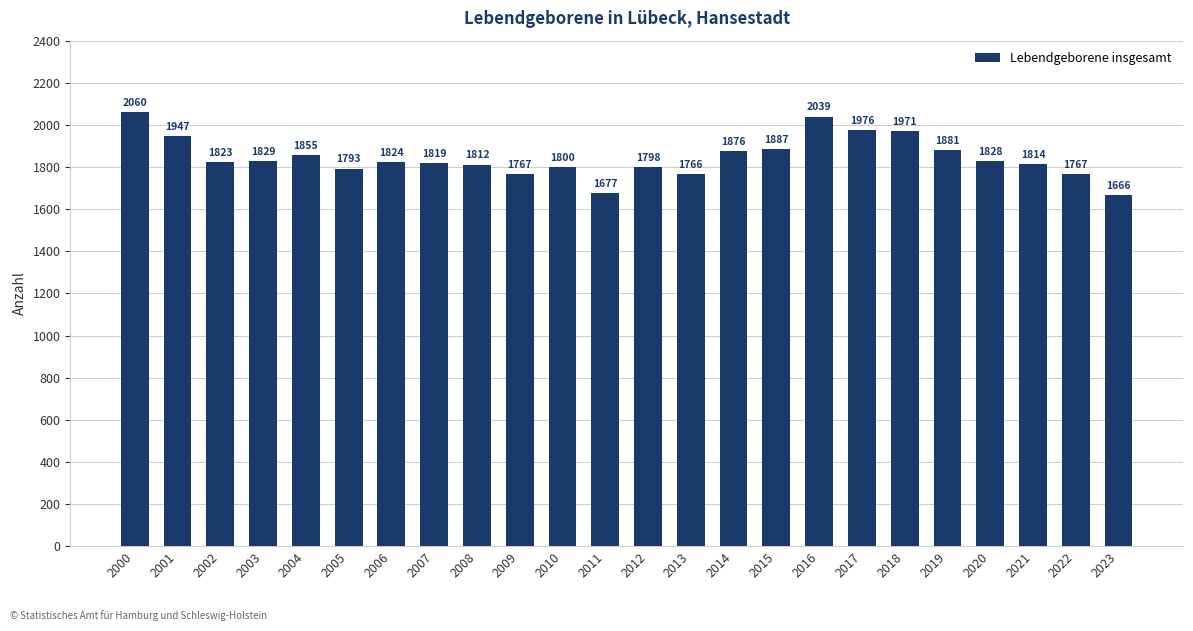

What is the change in value from 2004 to 2013?

-89